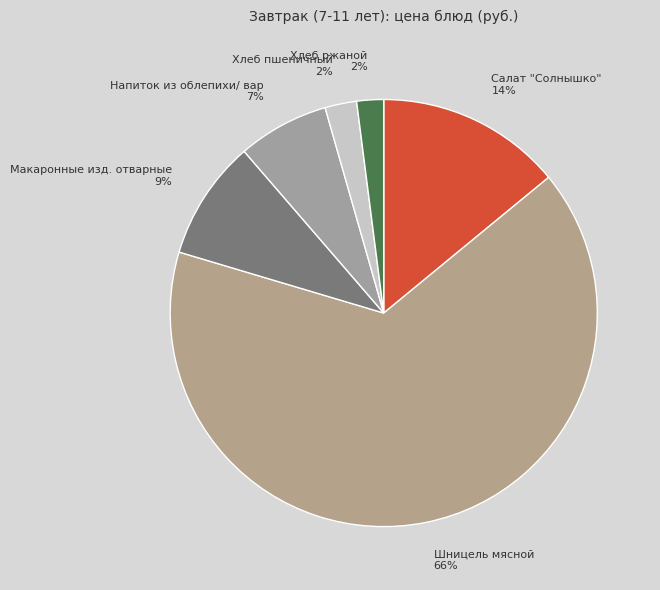

Is the sum of Шницель мясной 66% and Хлеб пшеничный 2% greater than half?

Yes